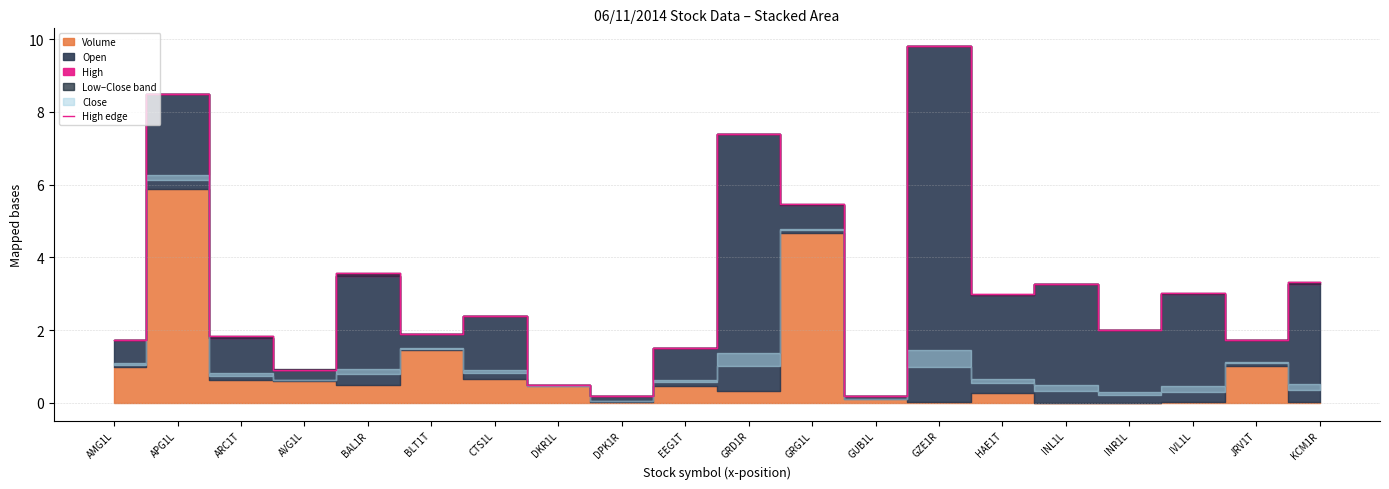

What is the maximum value shown in the chart?

9.8